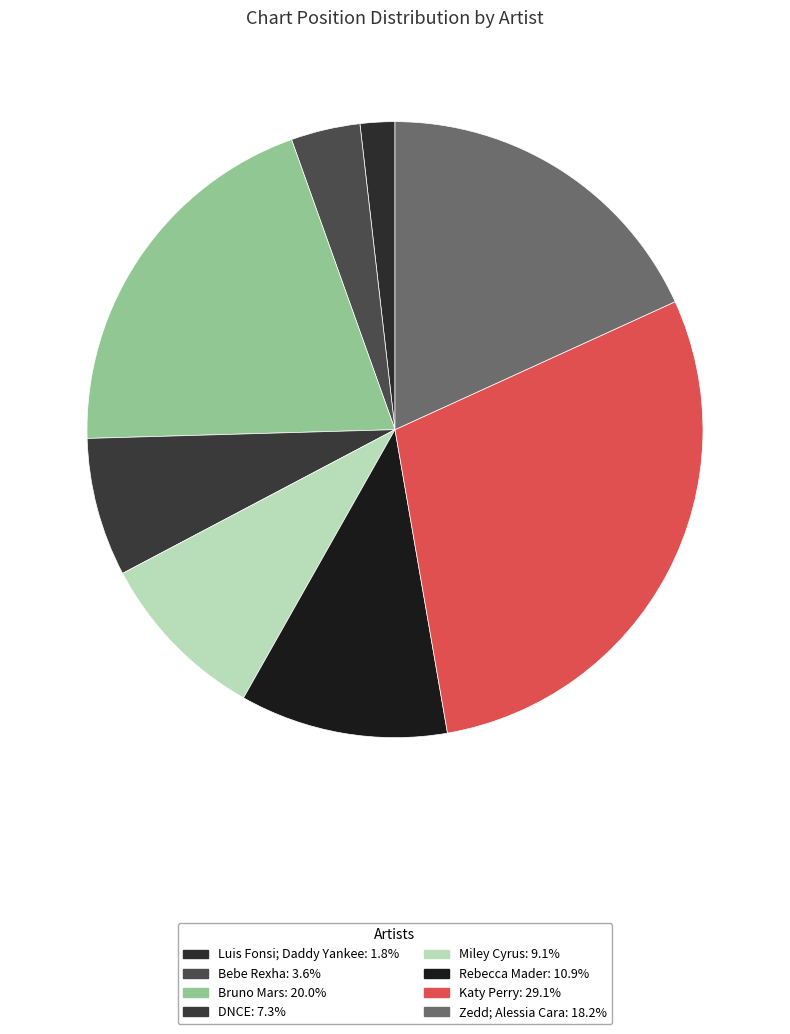

What is the ratio of the value at DNCE to the value at Rebecca Mader?

0.7